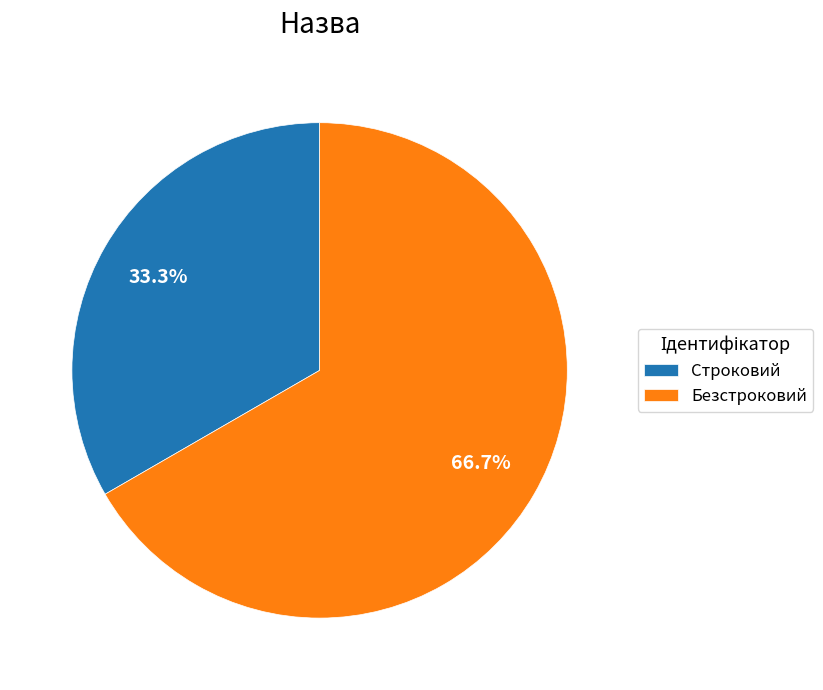

Between Безстроковий and Строковий, which is larger?

Безстроковий